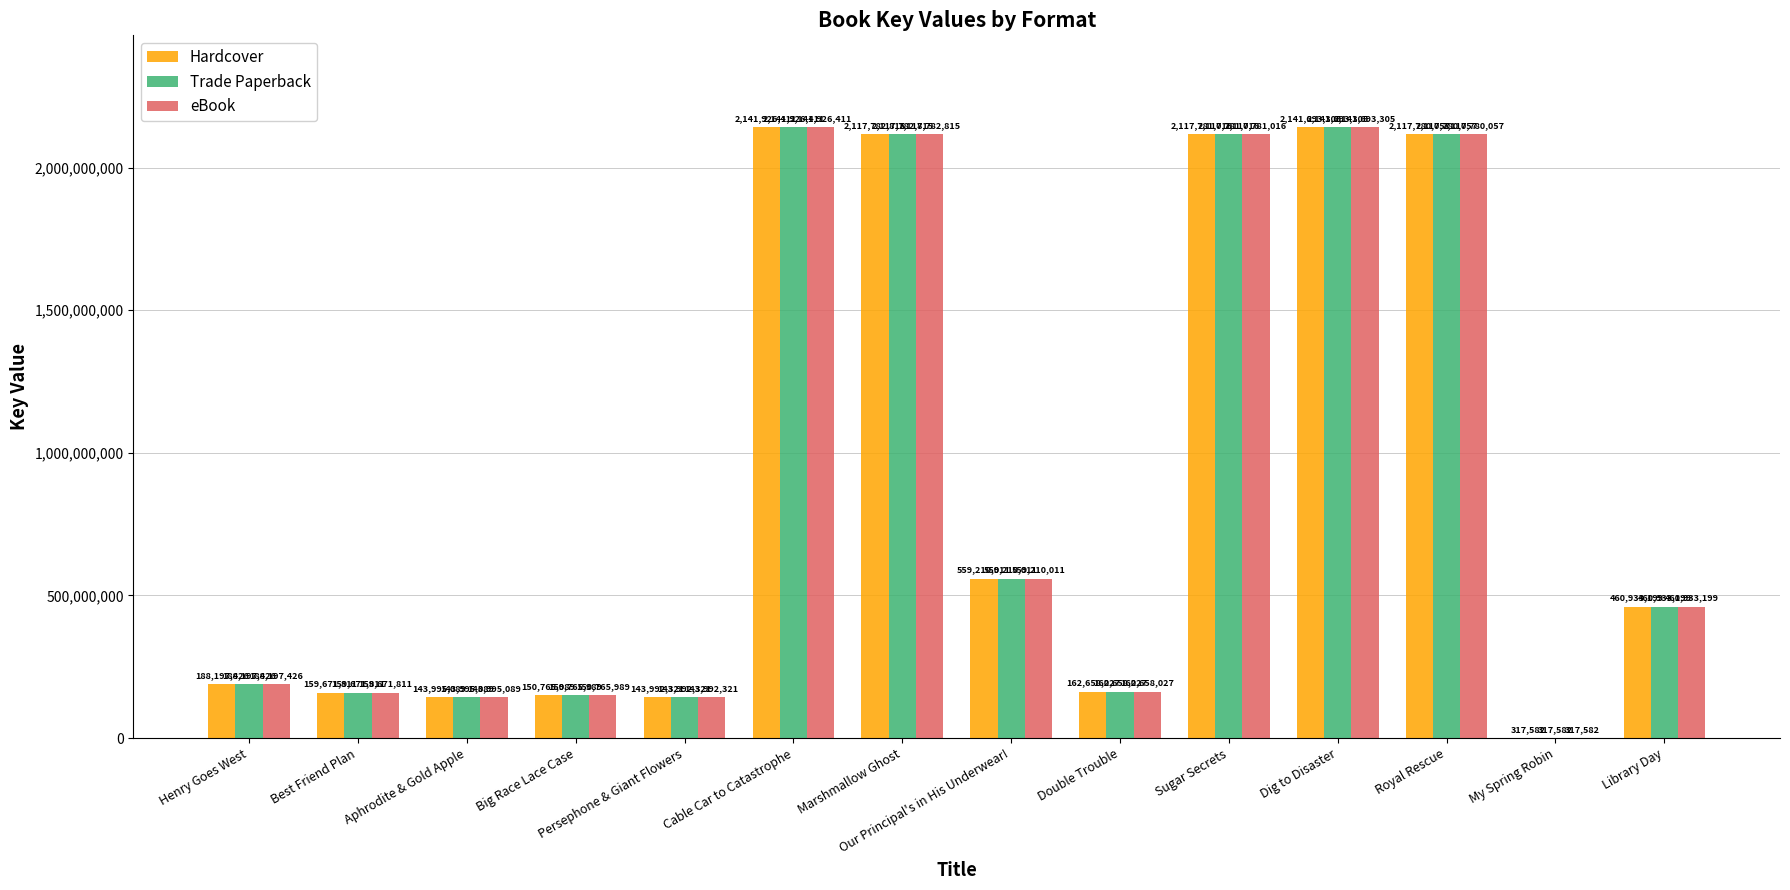

Is it true that Hardcover equals 287194968 at Best Friend Plan?

False